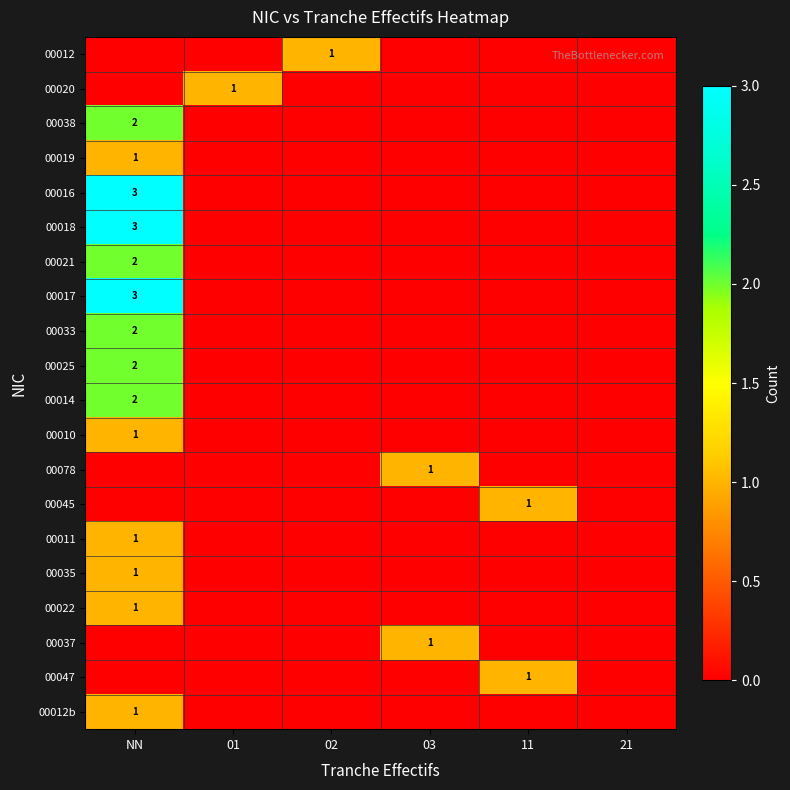

At which category does the chart reach its peak across all series?

NN